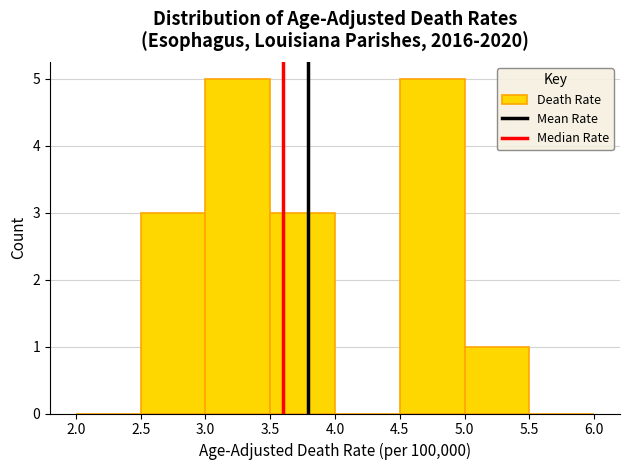

Reading left to right, transcribe this chart: for each bar, give the range it covers on the x-axis and its height. The values are not printed on the chart, so give them approximately, as read against the axis.

2.0 to 2.5: 0
2.5 to 3.0: 3
3.0 to 3.5: 5
3.5 to 4.0: 3
4.0 to 4.5: 0
4.5 to 5.0: 5
5.0 to 5.5: 1
5.5 to 6.0: 0